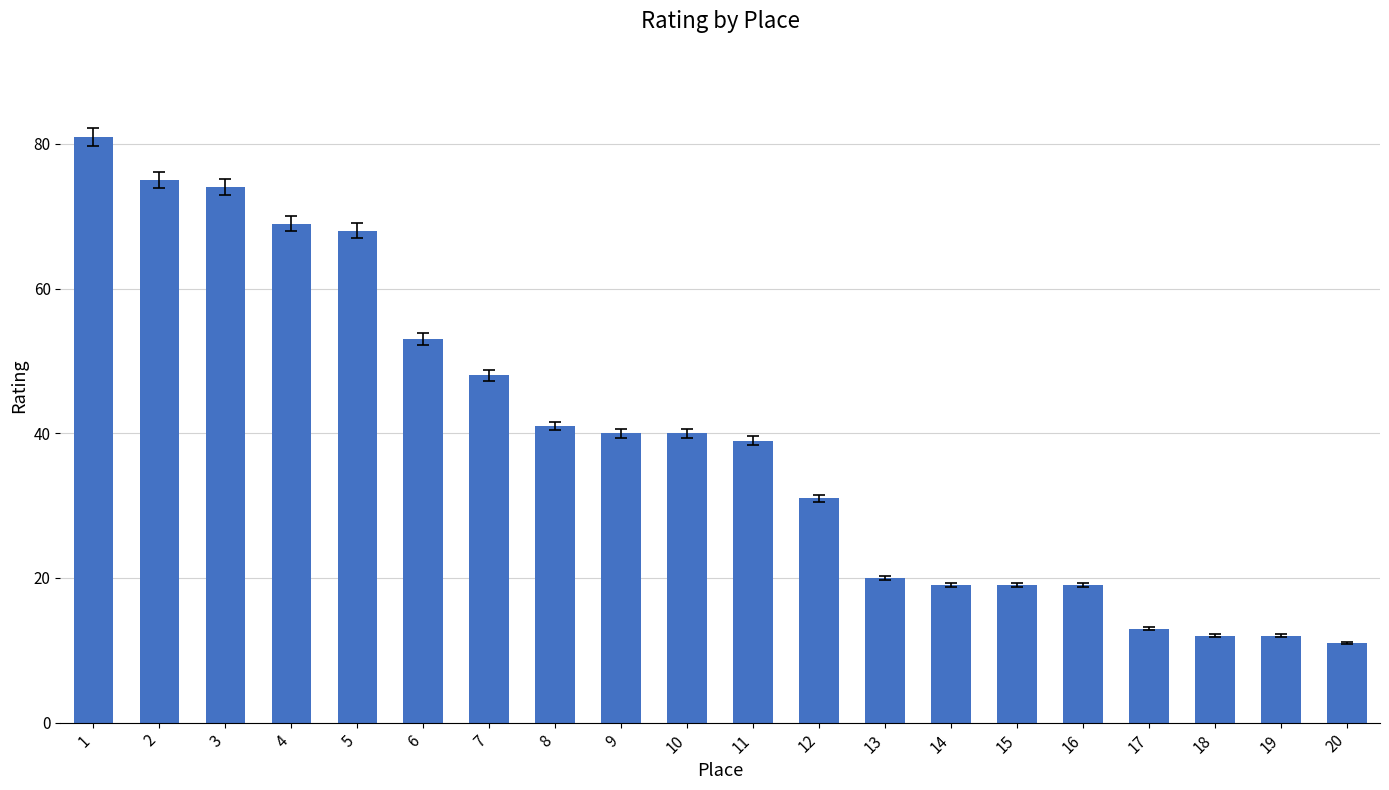

Reading right to left, extract all data points from this chart.

20=11	19=12	18=12	17=13	16=19	15=19	14=19	13=20	12=31	11=39	10=40	9=40	8=41	7=48	6=53	5=68	4=69	3=74	2=75	1=81